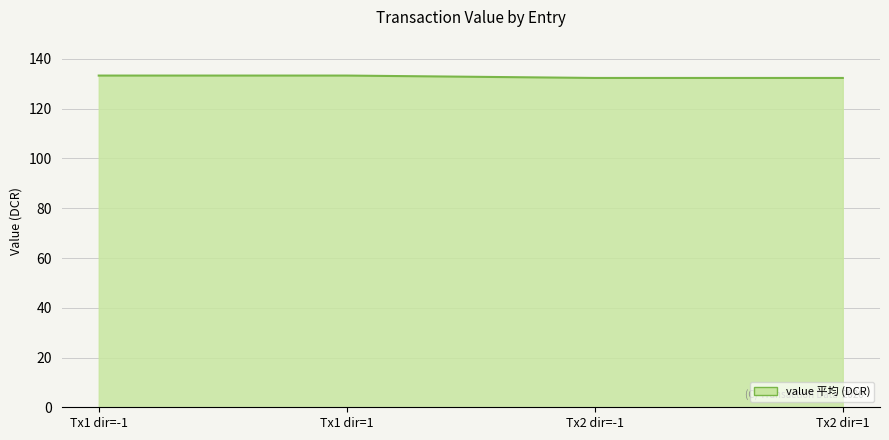

The value at Tx1 dir=1 is 133.3. True or false?

True